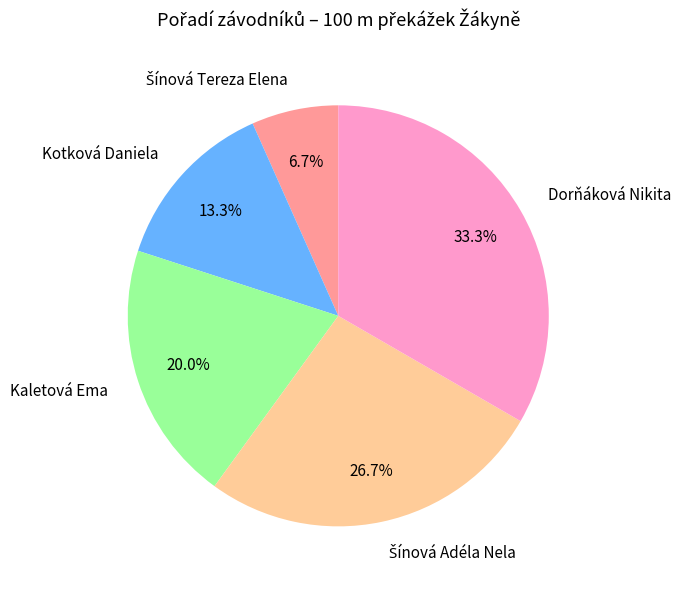

Which category has the biggest portion of the pie?

Dorňáková Nikita